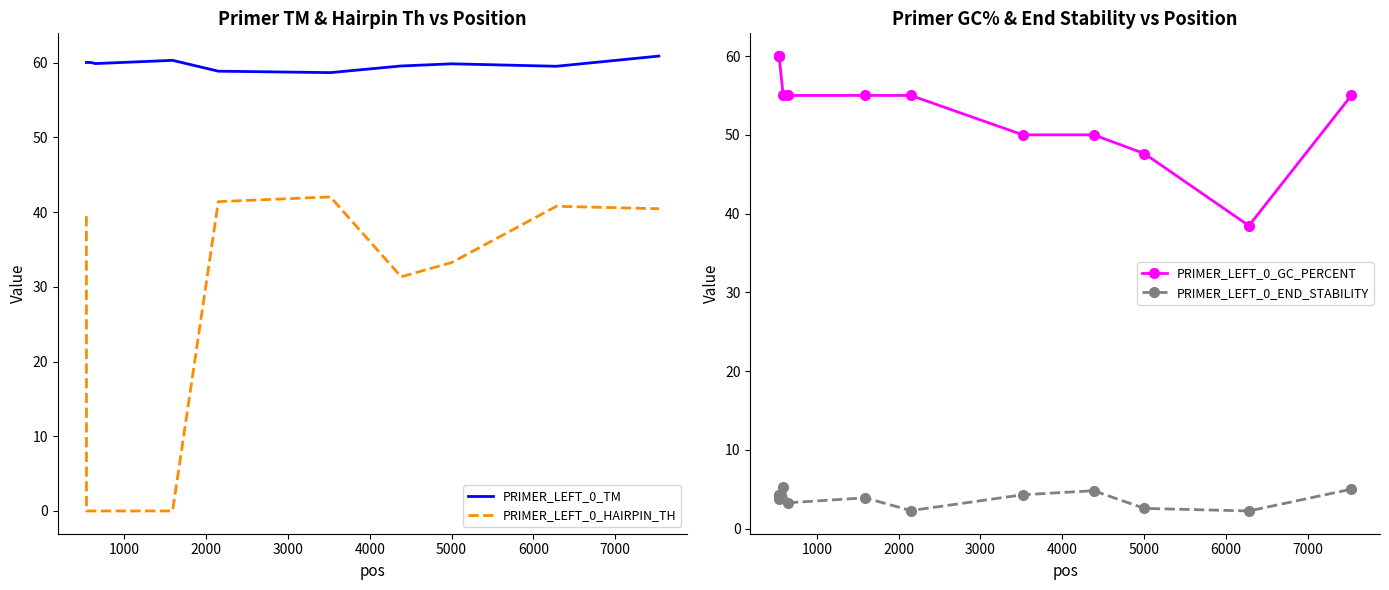

What is the difference between the second highest and second lowest values in the PRIMER_LEFT_0_END_STABILITY series?

2.7